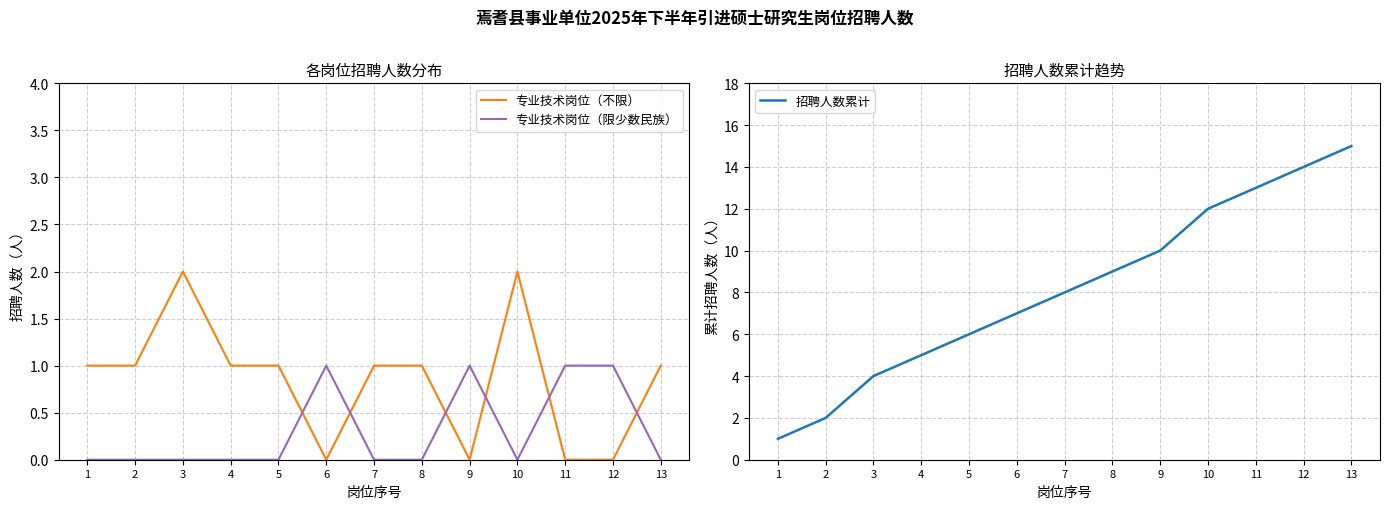

Between which two adjacent categories do 专业技术岗位（不限） and 专业技术岗位（限少数民族） first intersect?

5 and 6